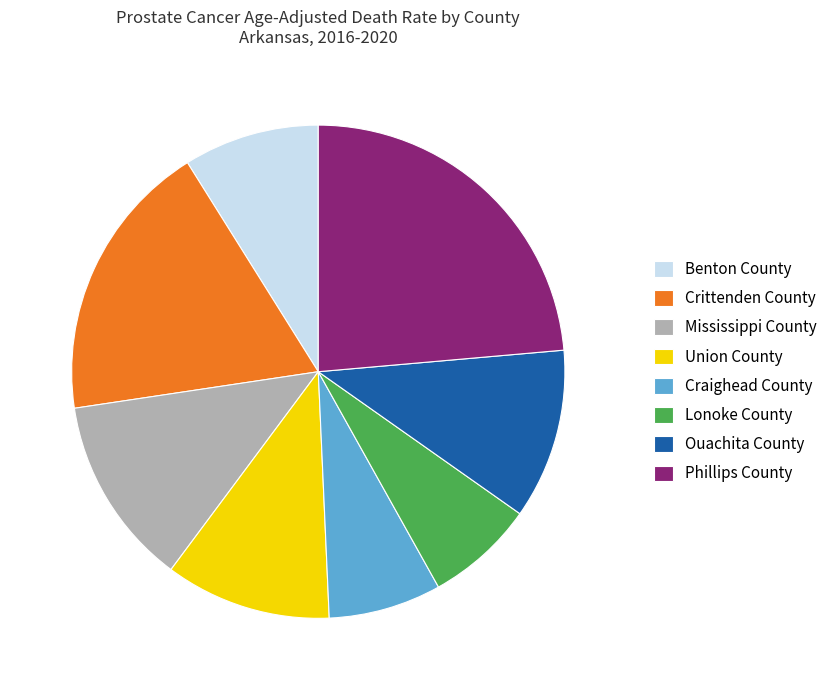

Count the number of slices in the pie.

8